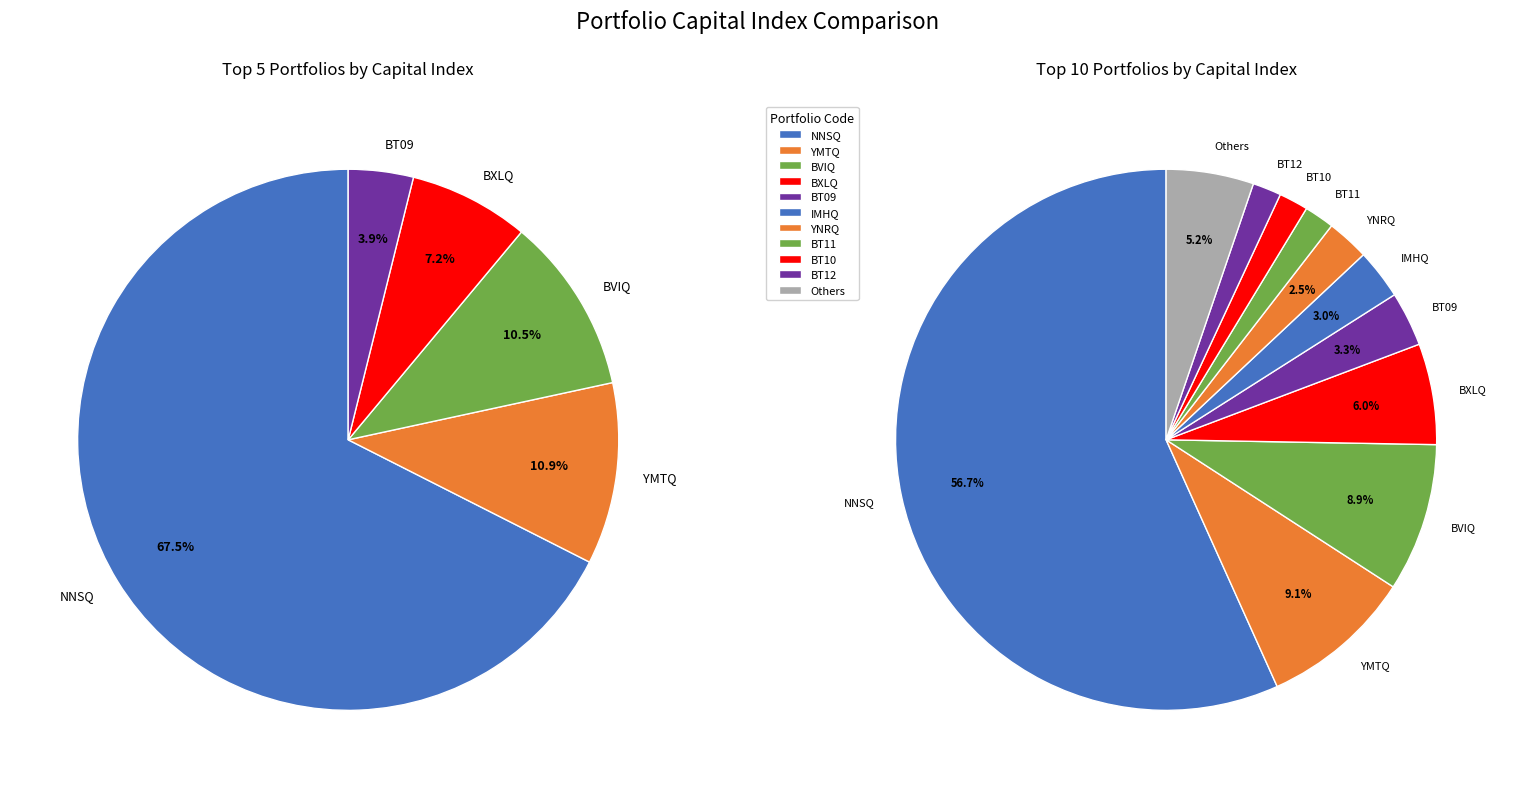

To the nearest percent, what is the combined percentage of BXLQ and YMTQ?

15%